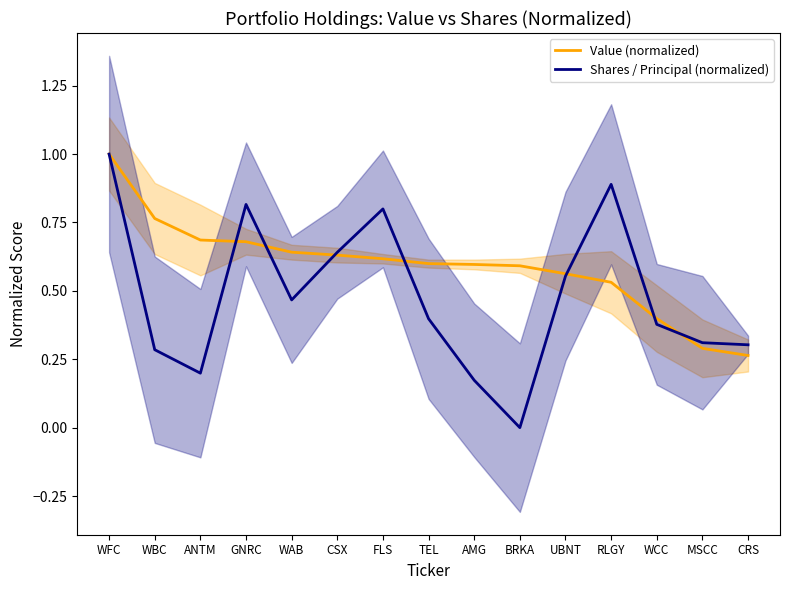

What is the difference between the Shares / Principal (normalized) values at WAB and BRKA?

0.5